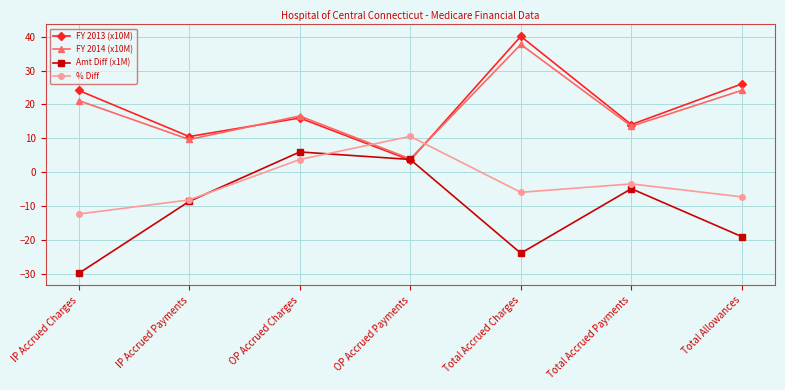

What position from the right is IP Accrued Charges?

7